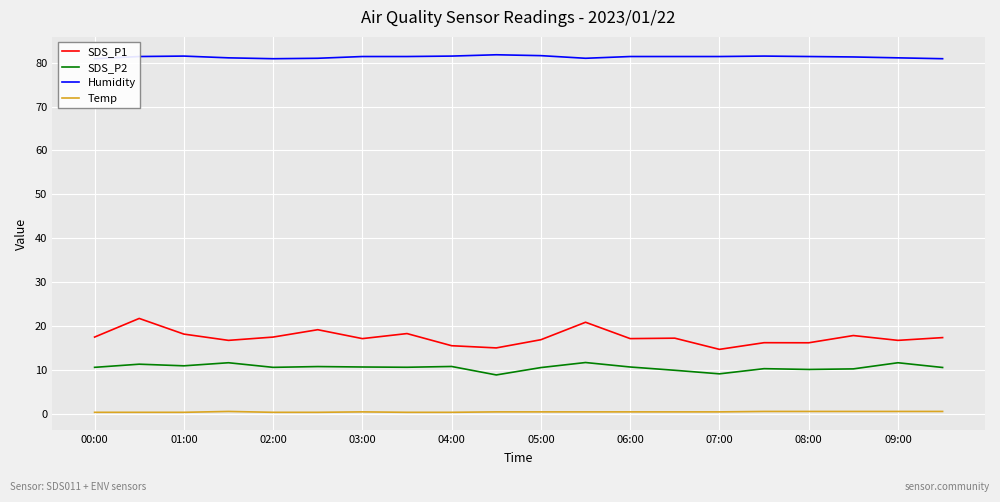

Reading right to left, list all the values displayed in this chart.

SDS_P1: 17.3	16.7	17.8	16.1	16.2	14.7	17.2	17.1	20.8	16.9	15.0	15.5	18.2	17.1	19.1	17.4	16.7	18.1	21.7	17.4
SDS_P2: 10.5	11.6	10.2	10.1	10.2	9.1	9.9	10.6	11.7	10.5	8.8	10.8	10.6	10.6	10.7	10.6	11.6	10.9	11.3	10.6
Humidity: 80.9	81.1	81.3	81.4	81.5	81.4	81.4	81.4	81.0	81.6	81.8	81.5	81.4	81.4	81.0	80.9	81.1	81.5	81.4	80.9
Temp: 0.5	0.5	0.5	0.5	0.5	0.4	0.4	0.4	0.4	0.4	0.4	0.3	0.3	0.4	0.3	0.3	0.5	0.3	0.3	0.3